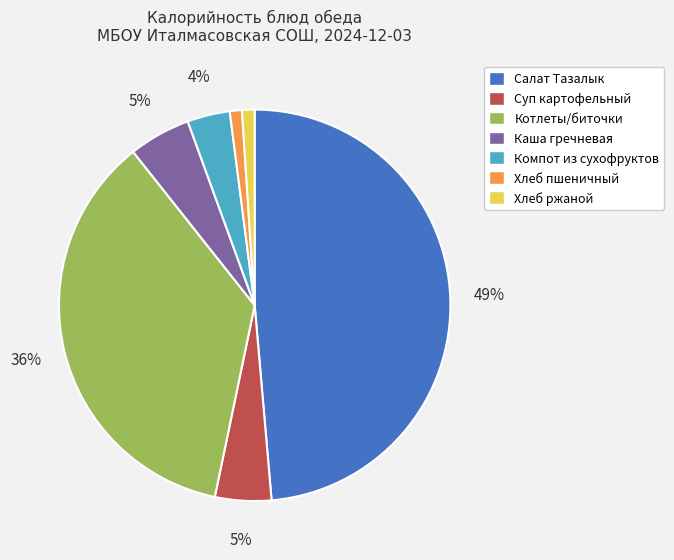

Count the number of slices in the pie.

7